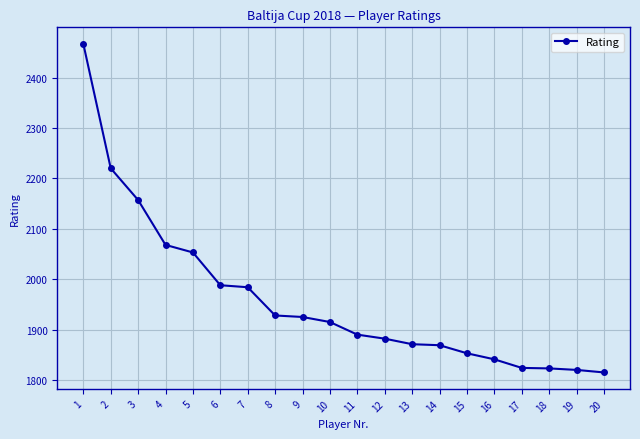

Is it true that the value at 18 is 2720?

False